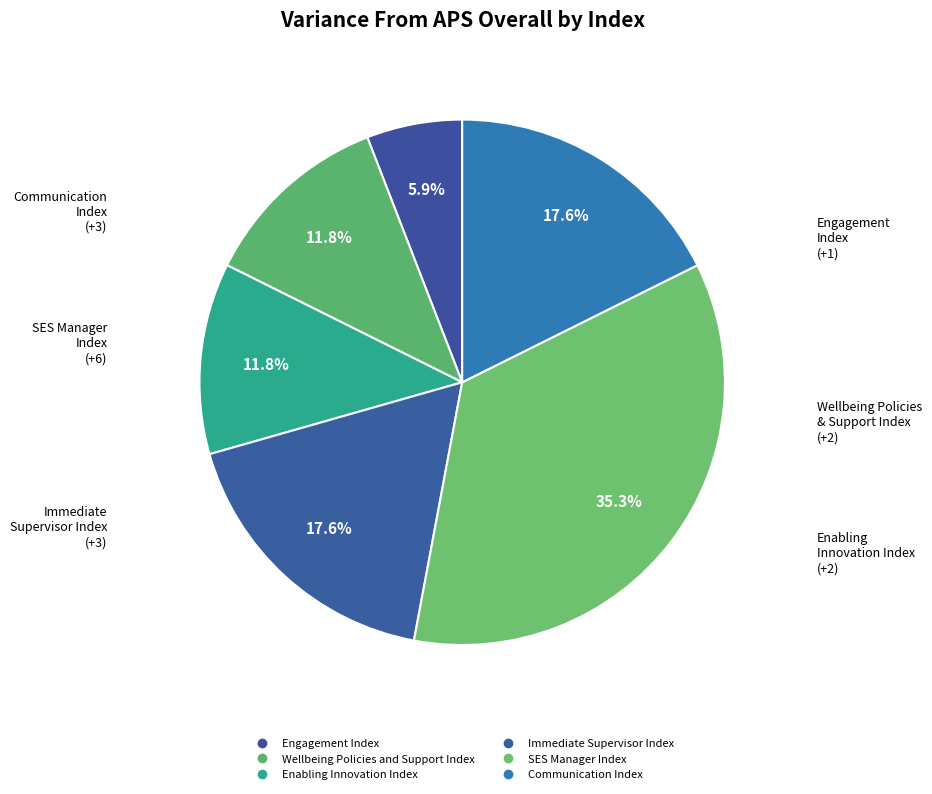

How many segments does this pie chart have?

6